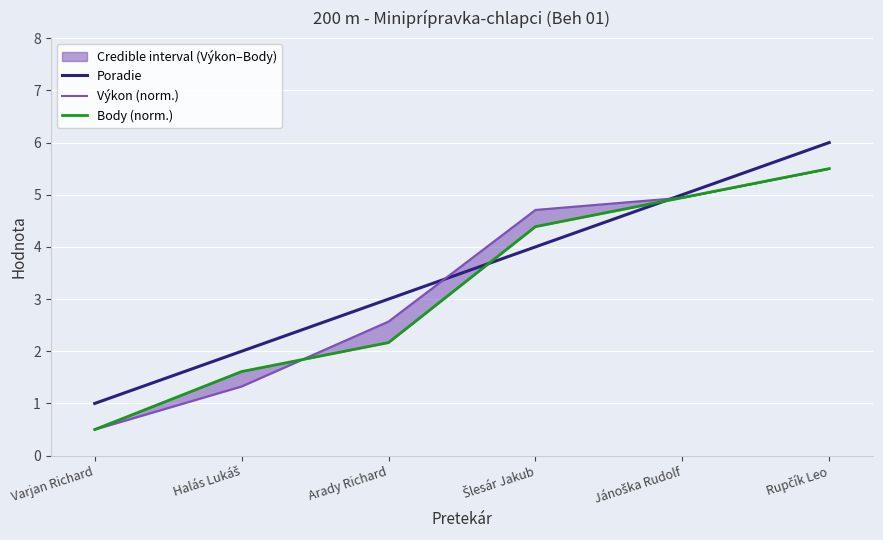

What is the label of the 1st point from the right?

Rupčík Leo